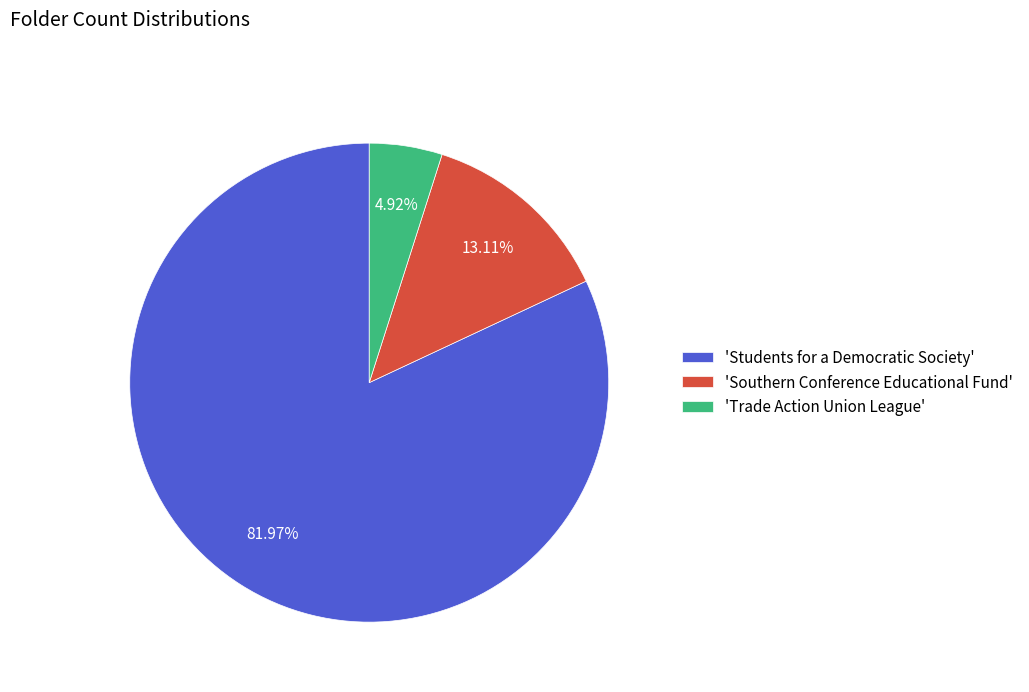

Which category accounts for the majority?

'Students for a Democratic Society'